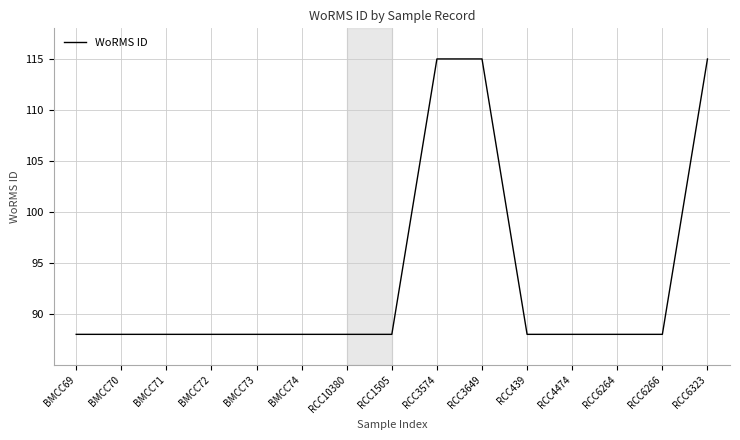

What position from the right is BMCC70?

14